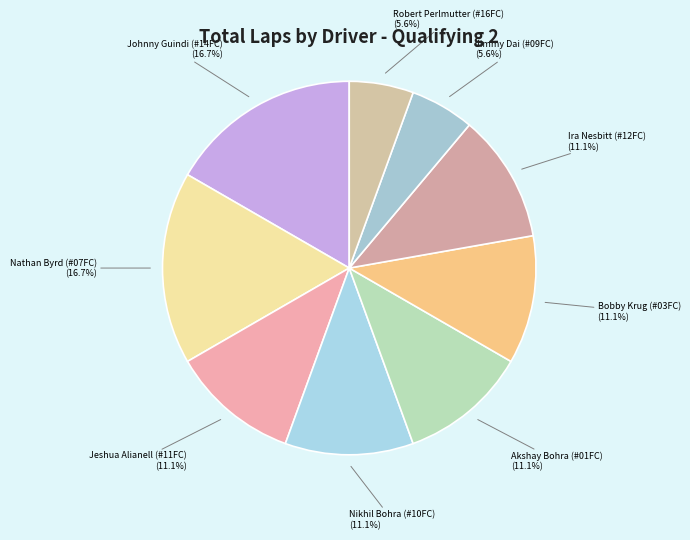

What portion of the pie excludes Jimmy Dai (#09FC)?

94.4%